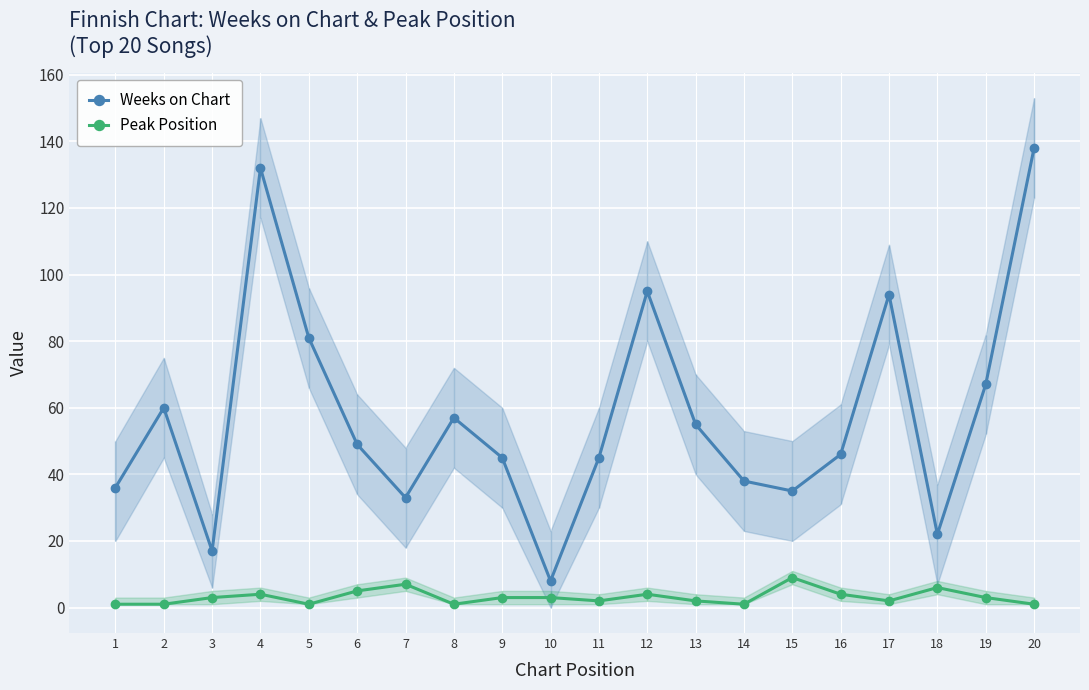

Reading left to right, what are all the values shown in this chart?

Weeks on Chart: 1=36	2=60	3=17	4=132	5=81	6=49	7=33	8=57	9=45	10=8	11=45	12=95	13=55	14=38	15=35	16=46	17=94	18=22	19=67	20=138
Peak Position: 1=1	2=1	3=3	4=4	5=1	6=5	7=7	8=1	9=3	10=3	11=2	12=4	13=2	14=1	15=9	16=4	17=2	18=6	19=3	20=1